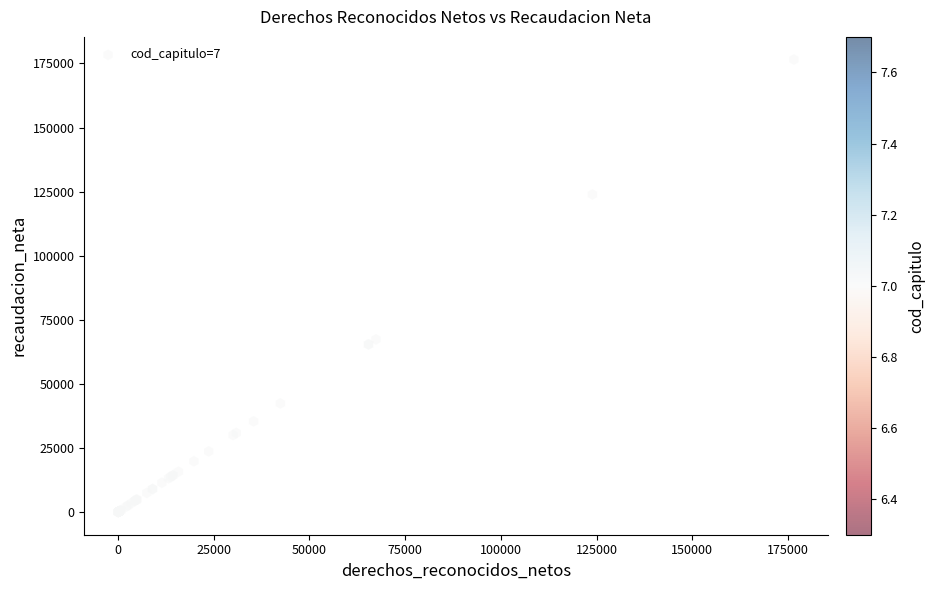

What Y value in the scatter plot is closest to 88290?

67400.0